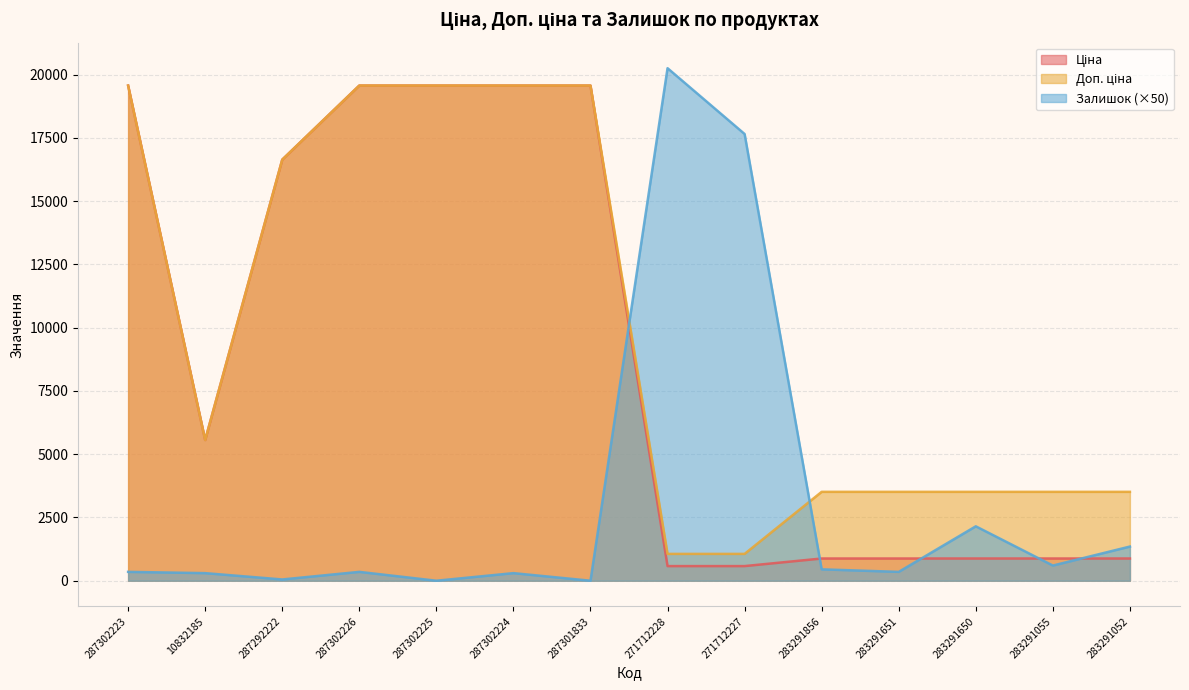

Reading left to right, extract all data points from this chart.

Ціна: 287302223=19564.9	10832185=5560.3	287292222=16636.8	287302226=19564.9	287302225=19564.9	287302224=19564.9	287301833=19564.9	271712228=578.1	271712227=578.1	283291856=878.0	283291651=878.0	283291650=878.0	283291055=878.0	283291052=878.0
Доп. ціна: 287302223=19564.9	10832185=5560.3	287292222=16636.8	287302226=19564.9	287302225=19564.9	287302224=19564.9	287301833=19564.9	271712228=1060.0	271712227=1060.0	283291856=3511.9	283291651=3511.9	283291650=3511.9	283291055=3511.9	283291052=3511.9
Залишок: 287302223=350.0	10832185=300.0	287292222=50.0	287302226=350.0	287302225=0.0	287302224=300.0	287301833=0.0	271712228=20250.0	271712227=17650.0	283291856=450.0	283291651=350.0	283291650=2150.0	283291055=600.0	283291052=1350.0